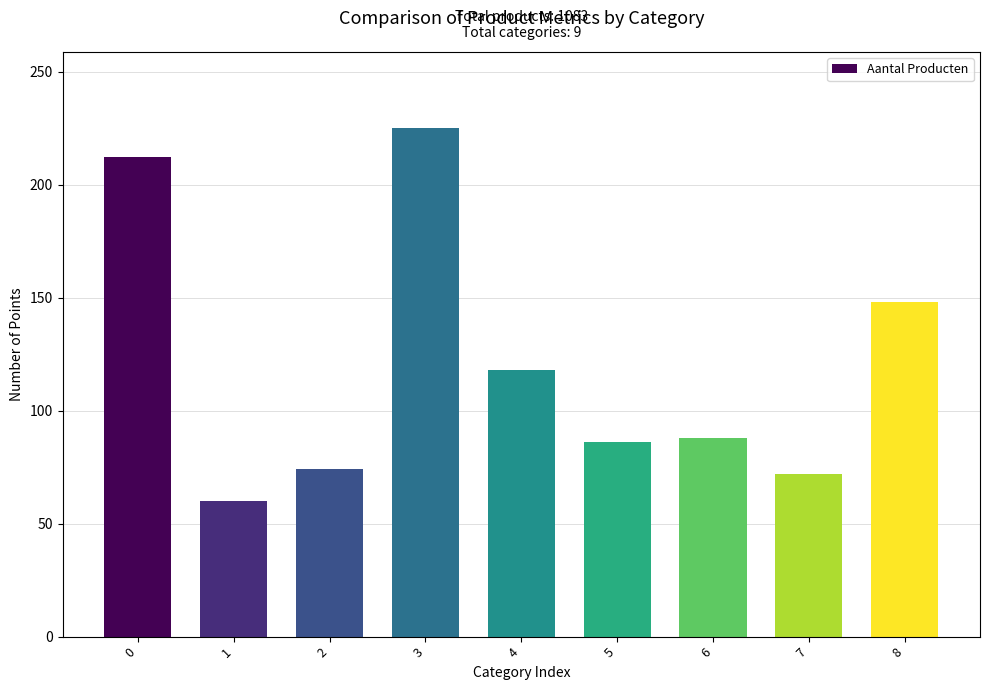

What is the average value?

120